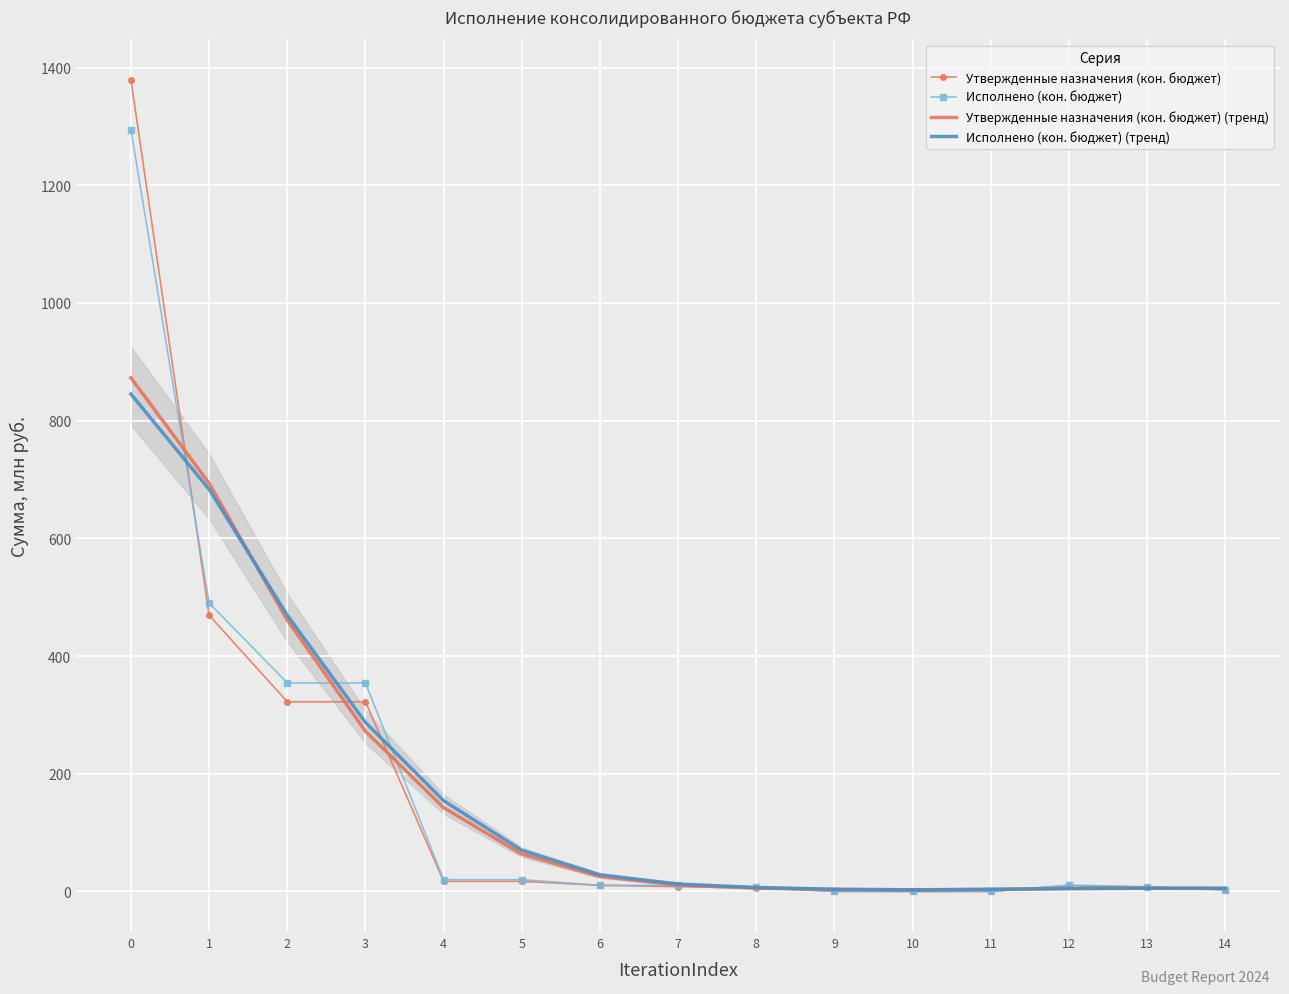

The Исполнено (кон. бюджет) series shows 20.1 at 5. True or false?

True